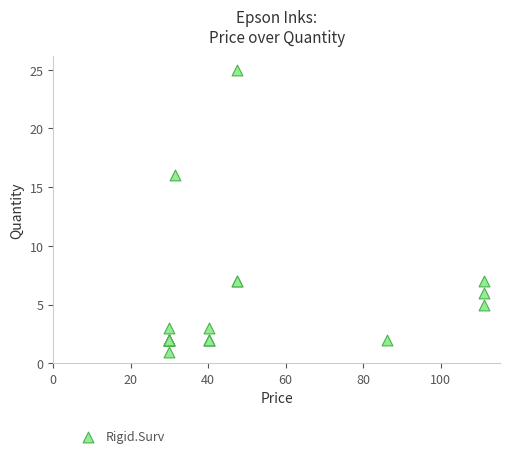

What Y value in the scatter plot is closest to 13?

16